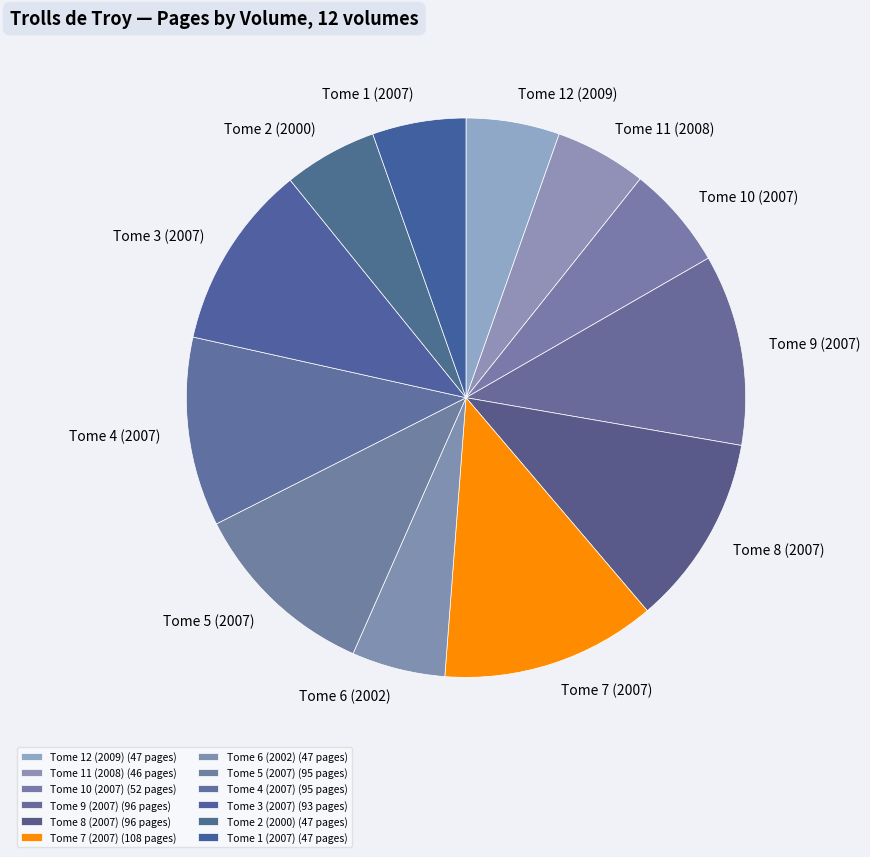

Does Tome 6 (2002) account for over 50% of the chart?

No